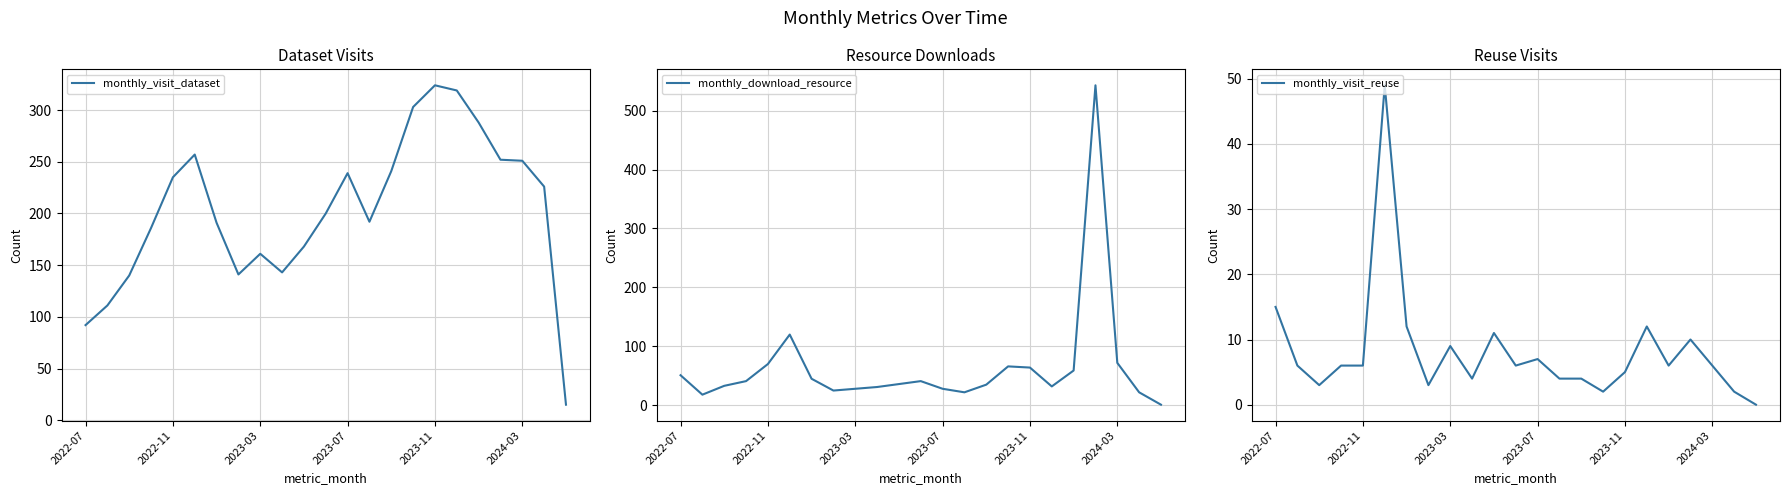

What is the sum of all monthly_visit_reuse values?

188